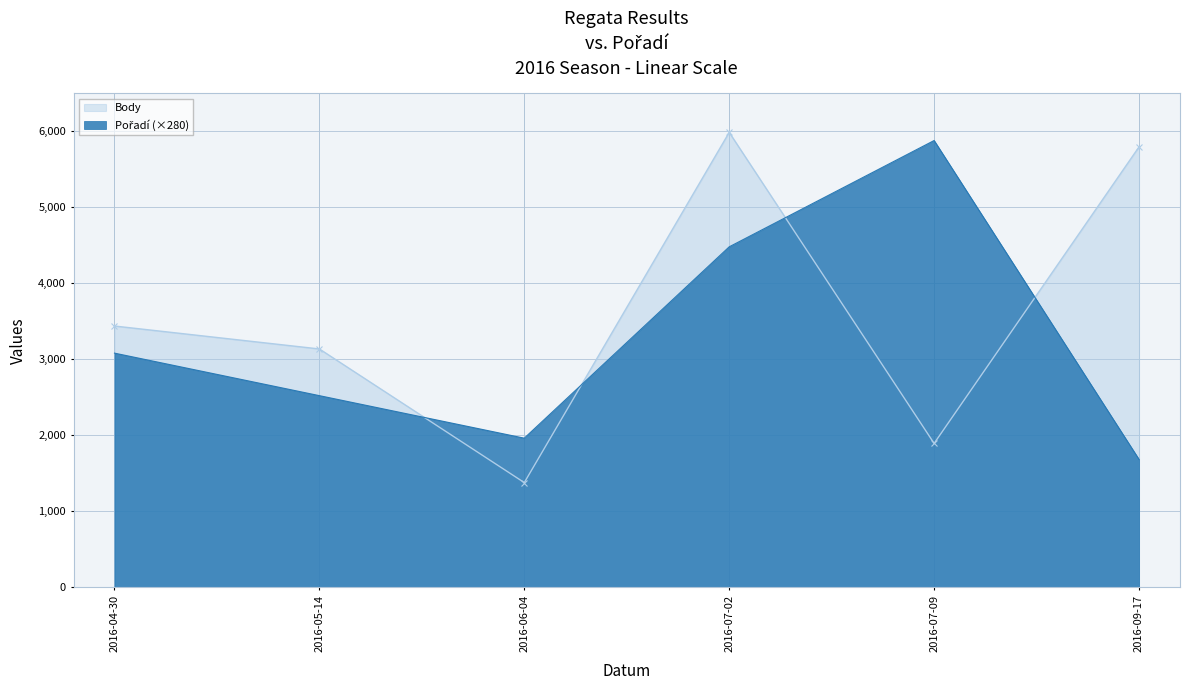

What is the sum of all Pořadí values?

19600